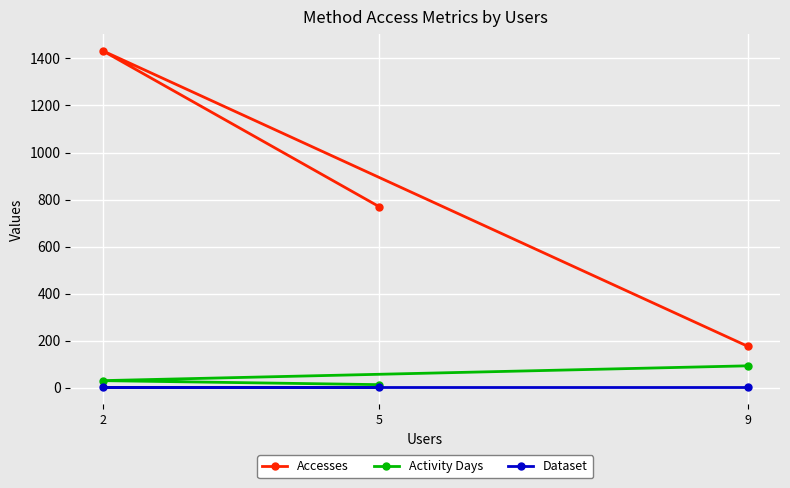

At which label is Accesses closest to 804?

5